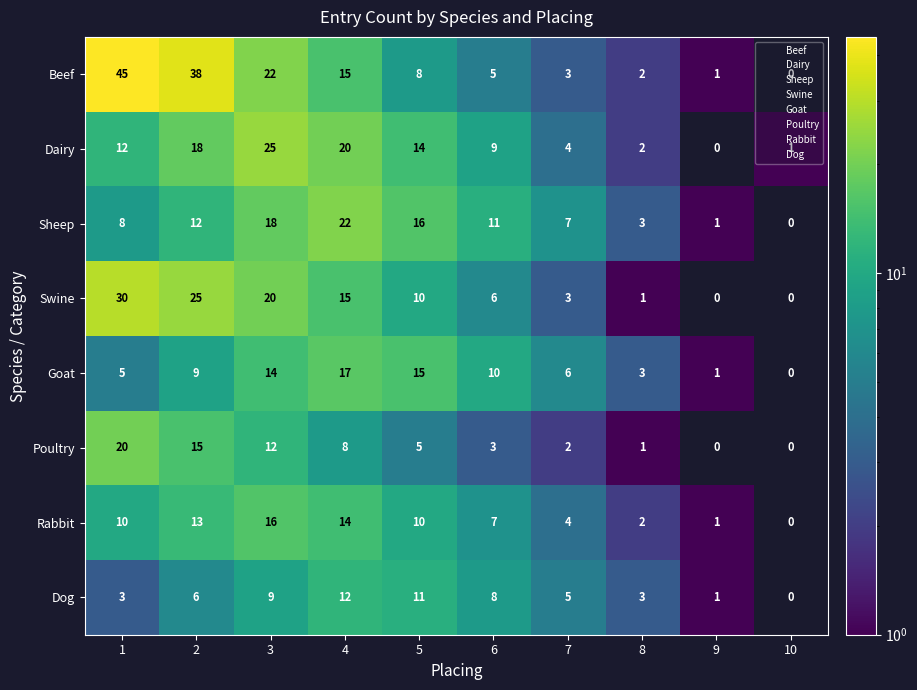

True or false: Sheep has a value of 3 at 8.

True